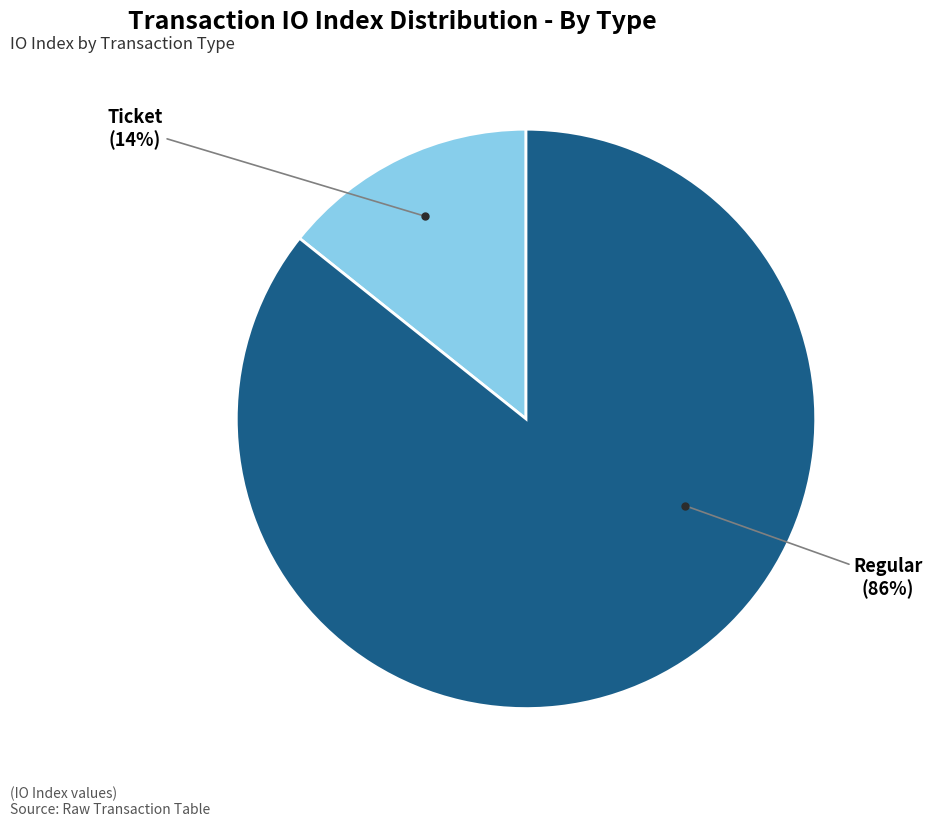

To the nearest percent, what is the average slice percentage?

50%